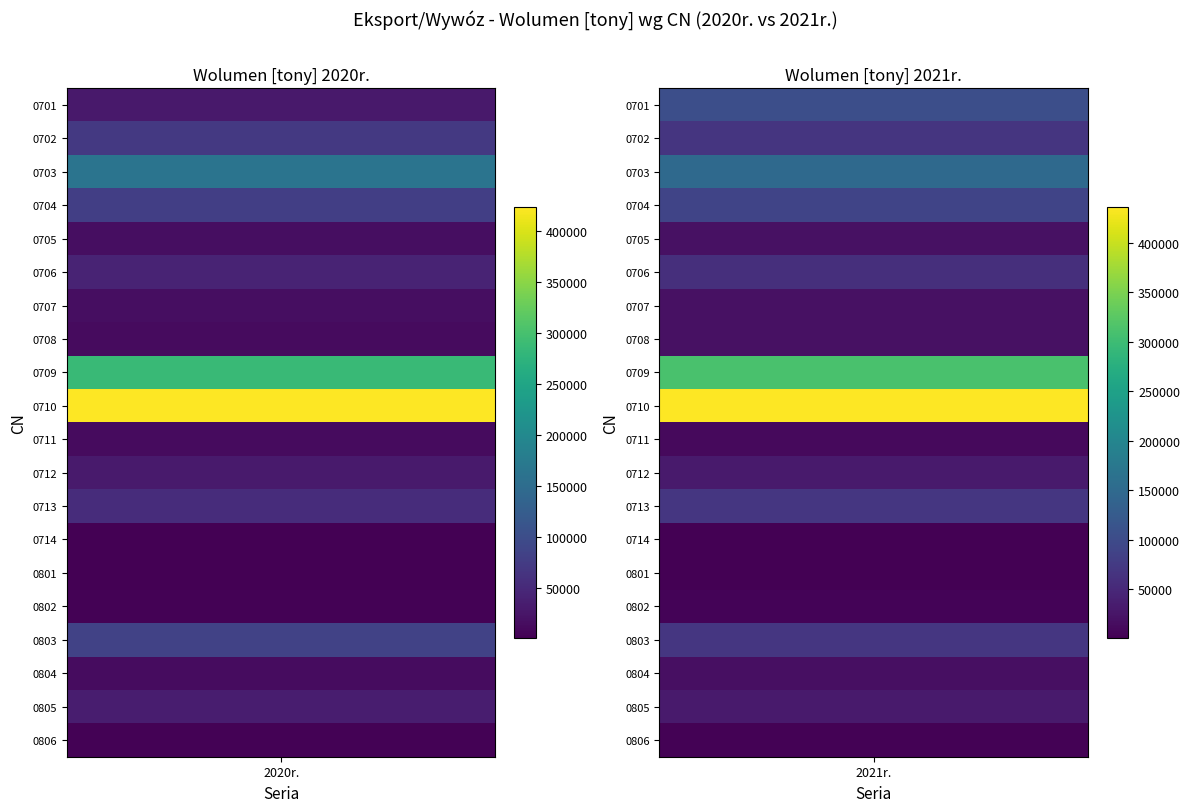

What is the difference between the 0803 values at 0 and 1?

15054.0